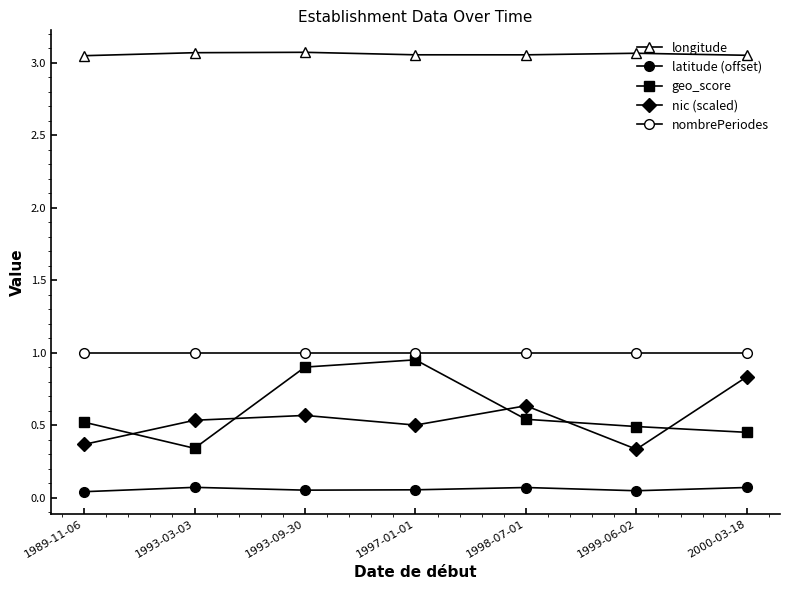

How many distinct data groups are displayed?

5